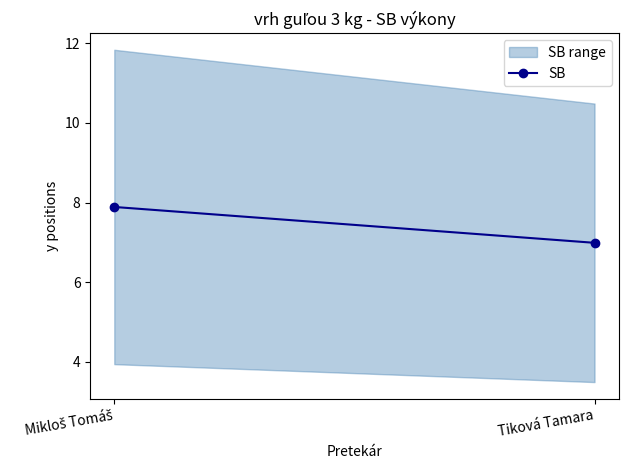

Between Mikloš Tomáš and Tiková Tamara, which is larger?

Mikloš Tomáš